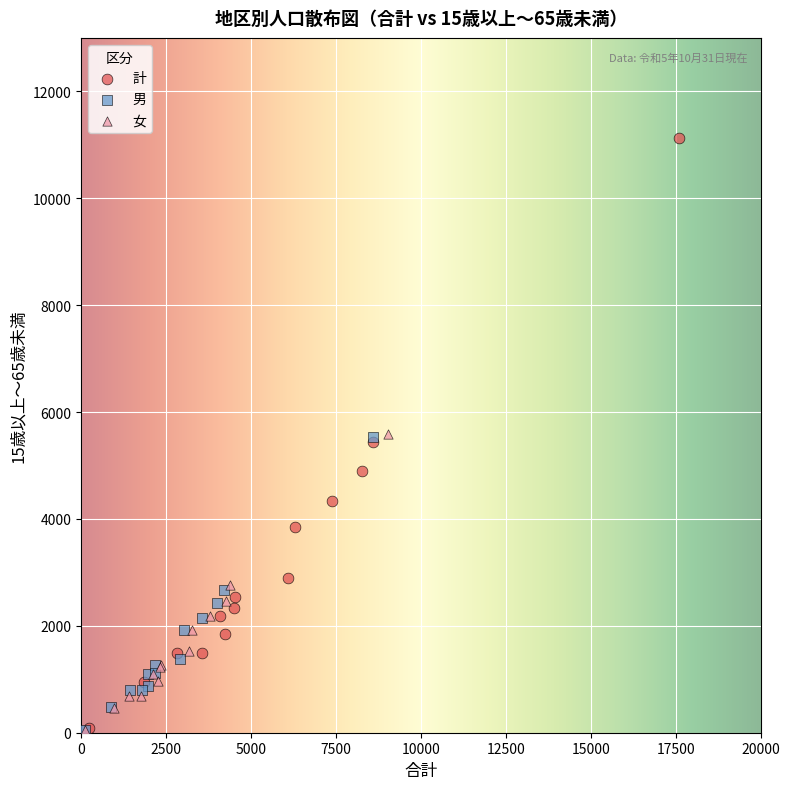

Which series contains the highest Y value?

計